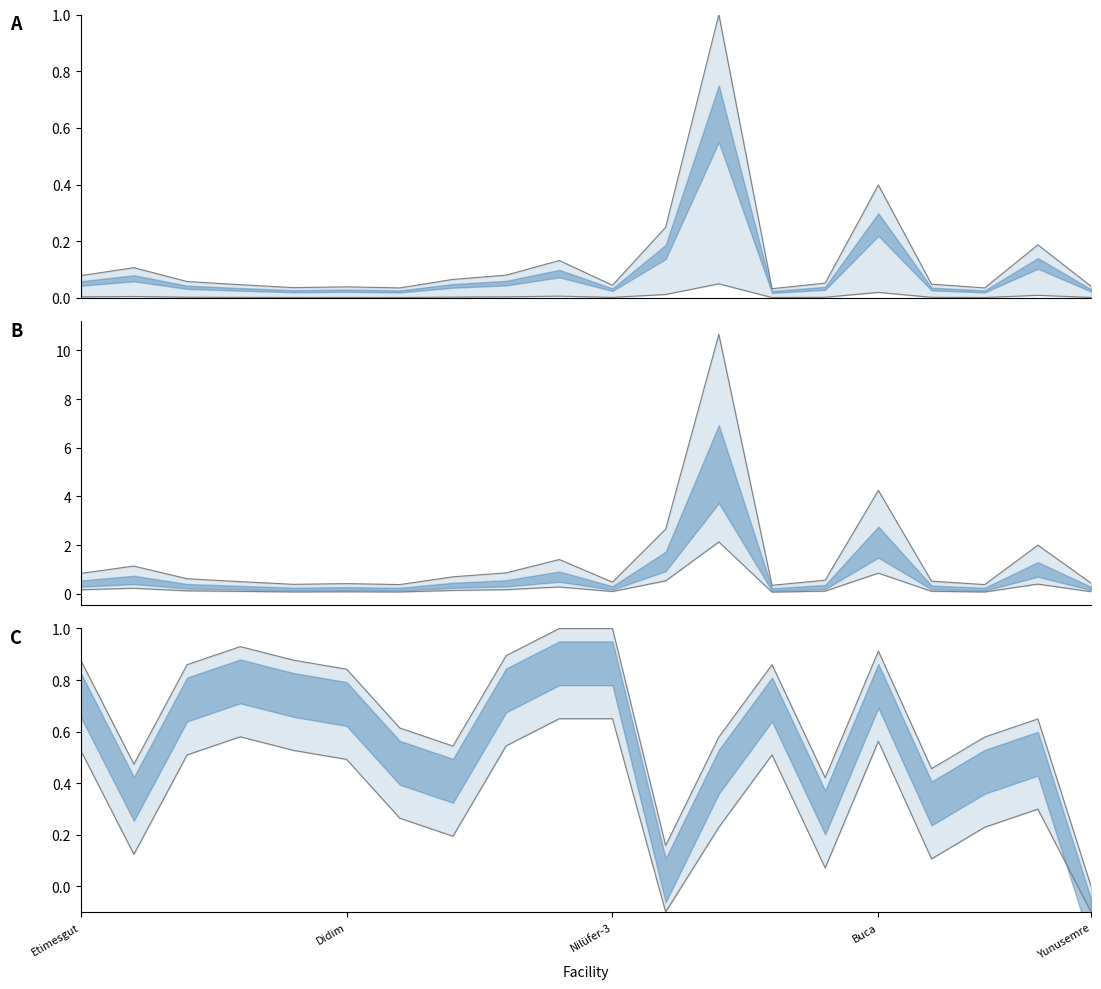

Is it true that KAPASİTE upper equals 0.7 at Nilüfer-3?

False